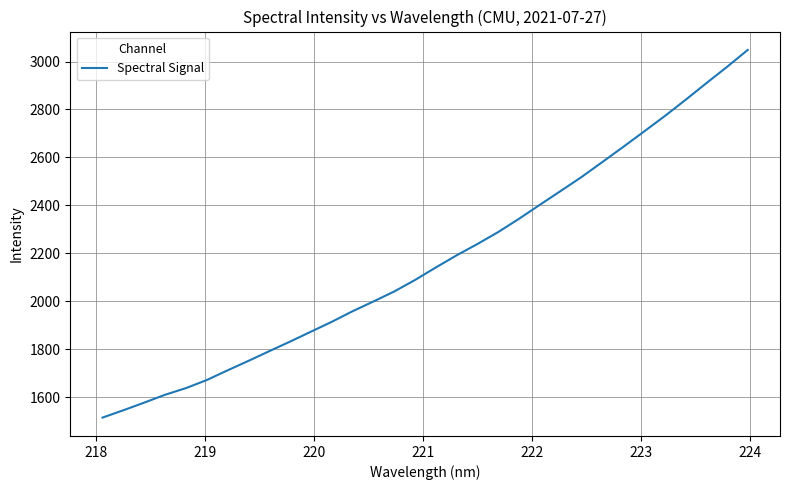

What is the greatest value displayed?

3048.3